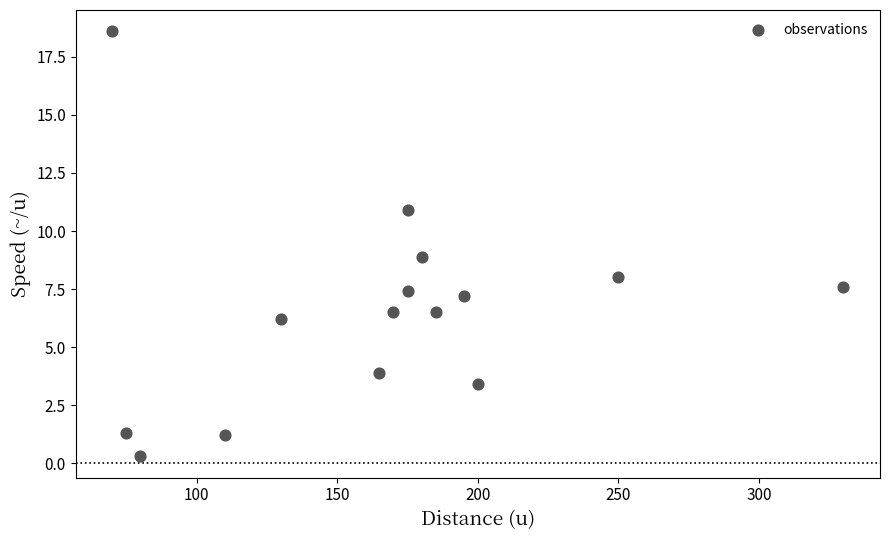

What is the range of X values (max minus min)?

260.0